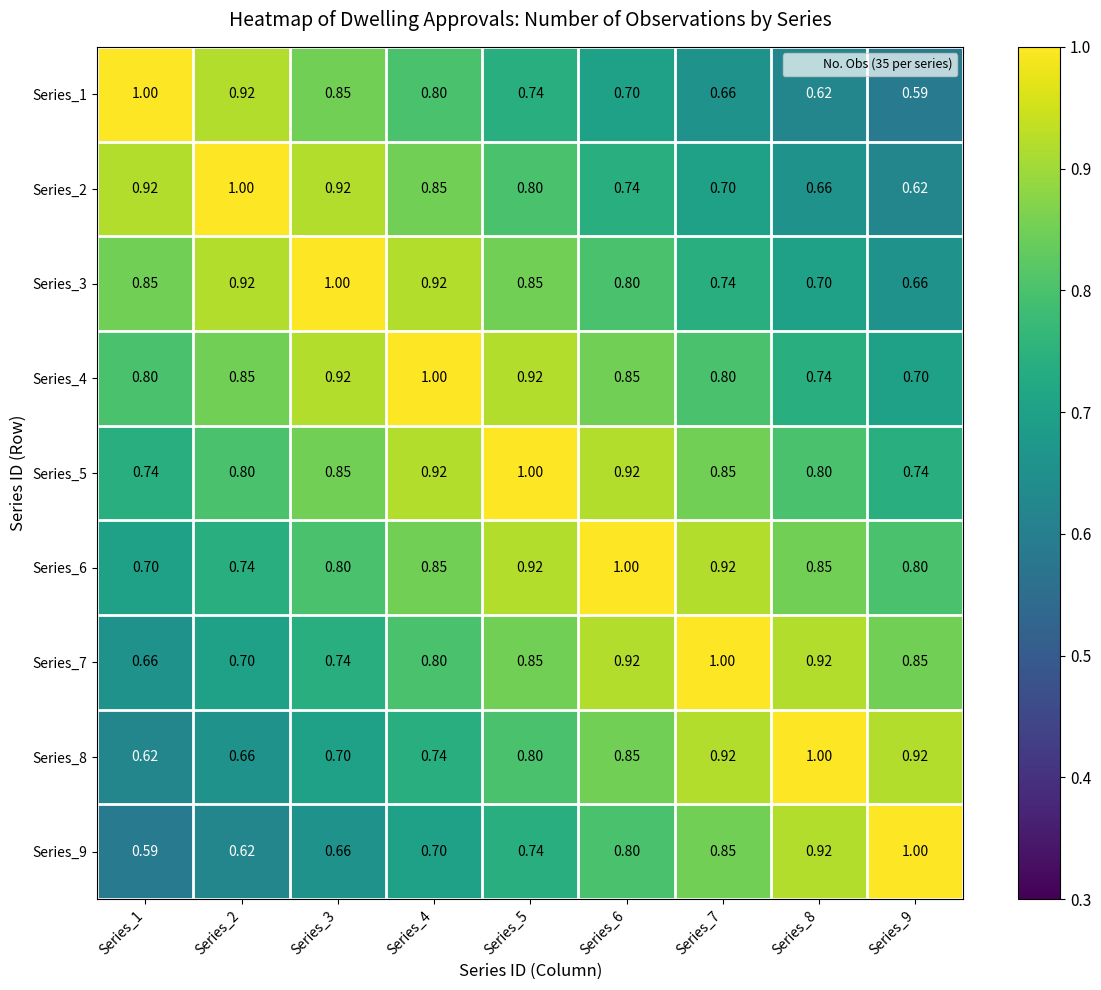

Is the value of Series_2 at Series_6 greater than the value of Series_1 at Series_8?

Yes